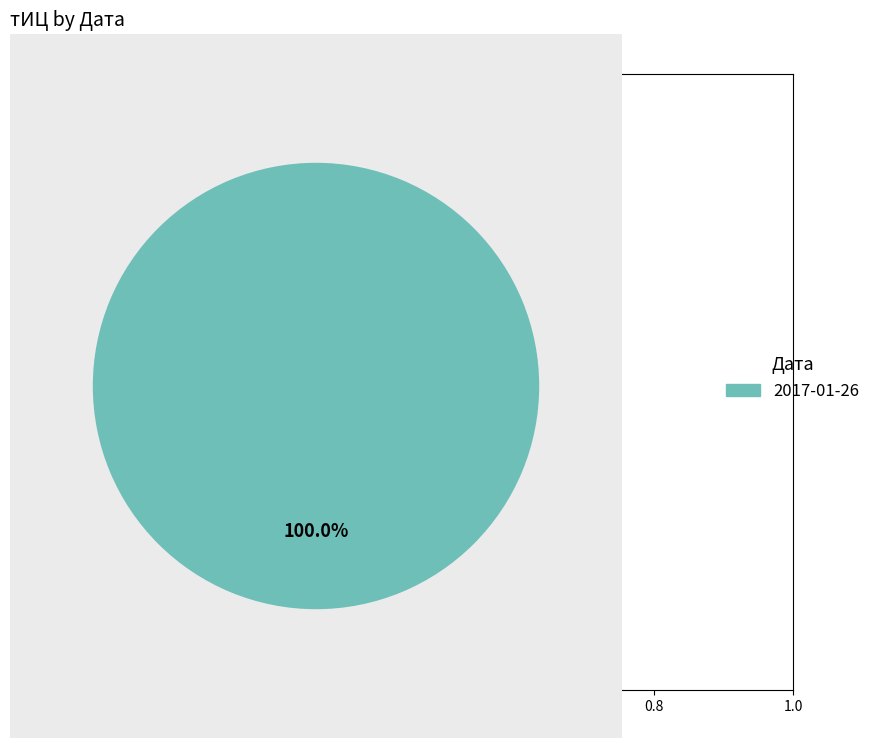

Is it true that 2017-01-26 is 100% of the pie?

True